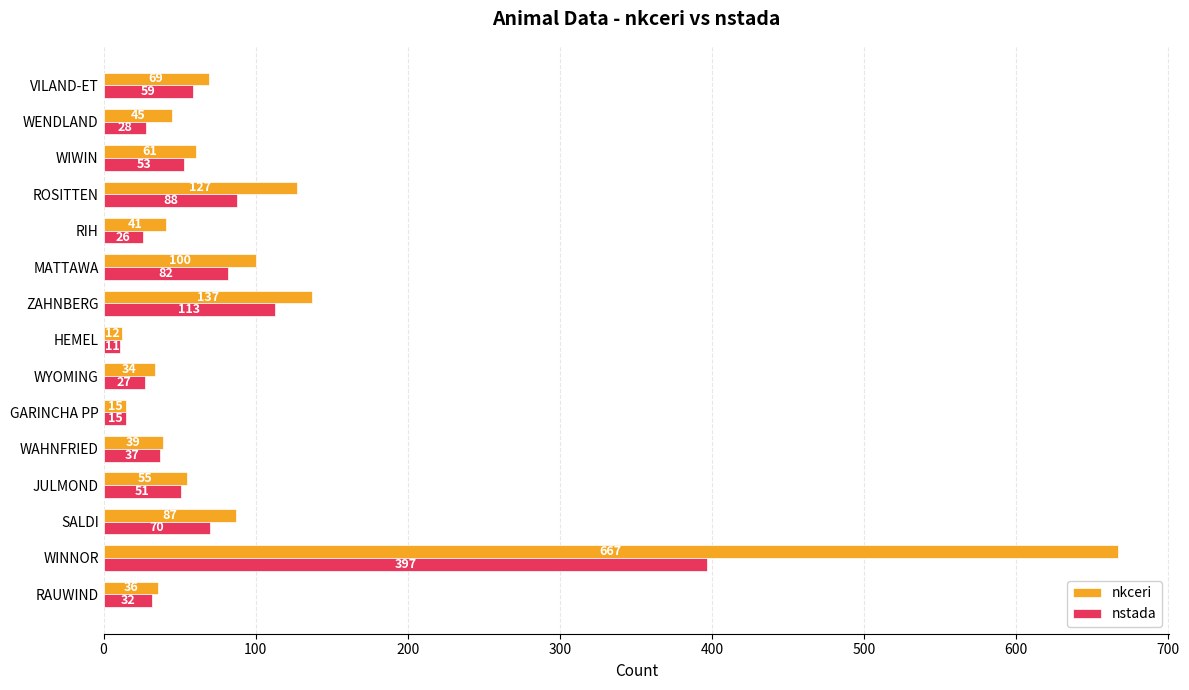

At which category is the sum across all series the highest?

WINNOR